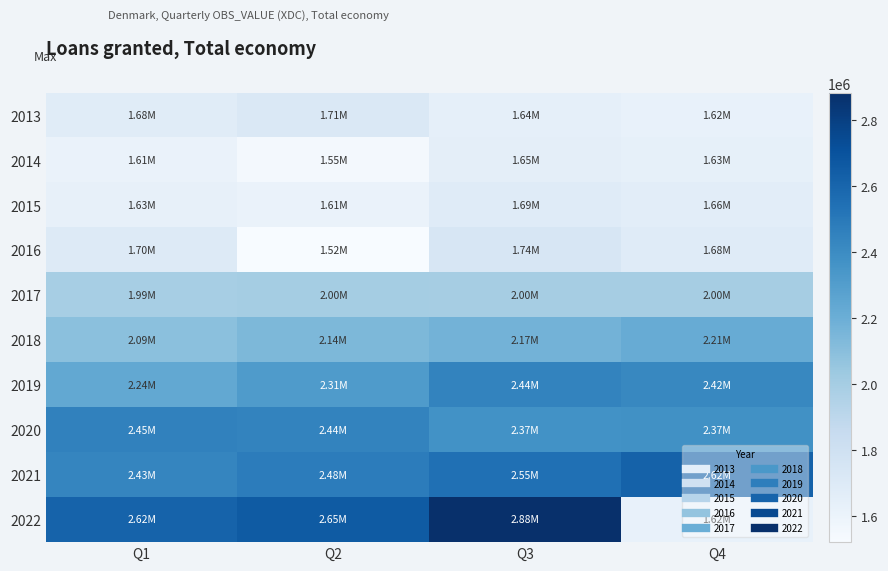

What is the maximum value shown in the chart?

2881076